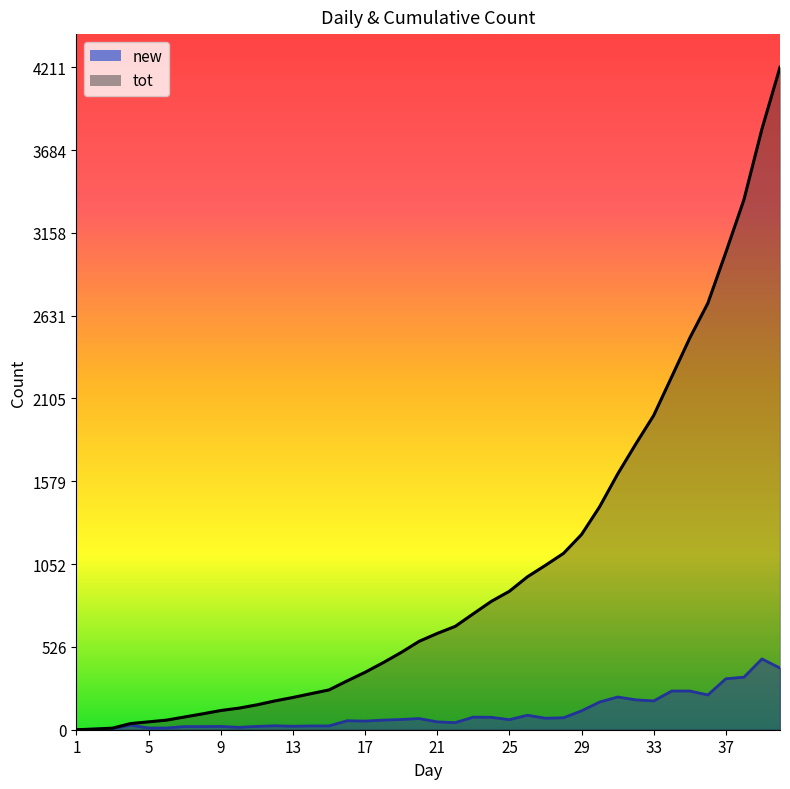

Reading left to right, list all the values displayed in this chart.

new: 1=0	2=4	3=6	4=29	5=11	6=11	7=20	8=20	9=21	10=15	11=21	12=25	13=22	14=24	15=24	16=57	17=55	18=61	19=65	20=71	21=50	22=45	23=80	24=79	25=64	26=92	27=73	28=76	29=120	30=176	31=208	32=190	33=183	34=246	35=246	36=221	37=324	38=334	39=450	40=392
tot: 1=0	2=4	3=10	4=39	5=50	6=61	7=81	8=101	9=122	10=137	11=158	12=183	13=205	14=229	15=253	16=310	17=365	18=426	19=491	20=562	21=612	22=657	23=737	24=816	25=880	26=972	27=1045	28=1121	29=1241	30=1417	31=1625	32=1815	33=1998	34=2244	35=2490	36=2711	37=3035	38=3369	39=3819	40=4211